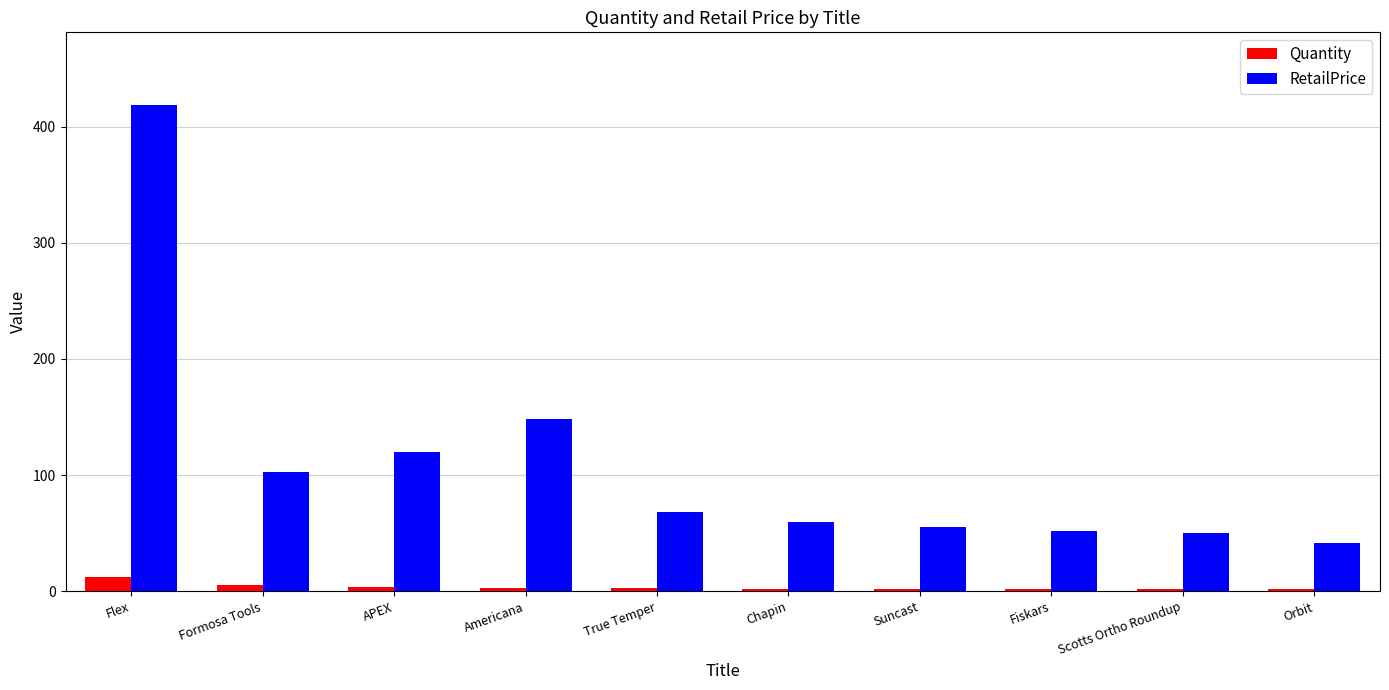

What is the smallest value displayed?

2.0